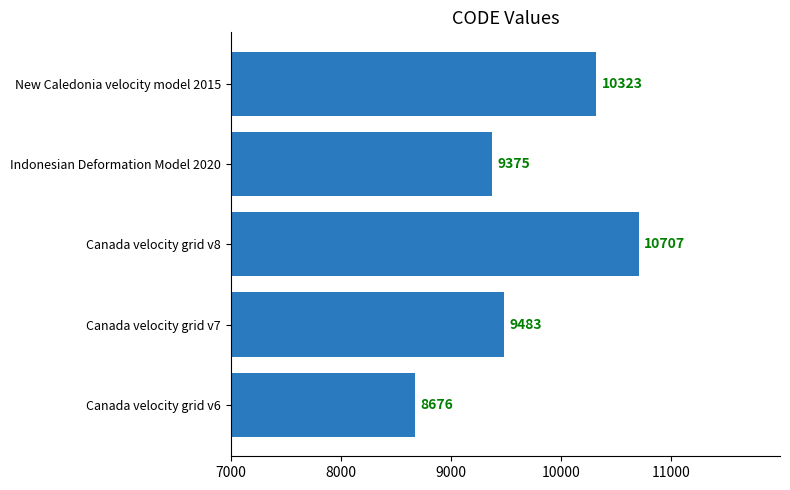

True or false: the data shows 9375 at Indonesian Deformation Model 2020.

True